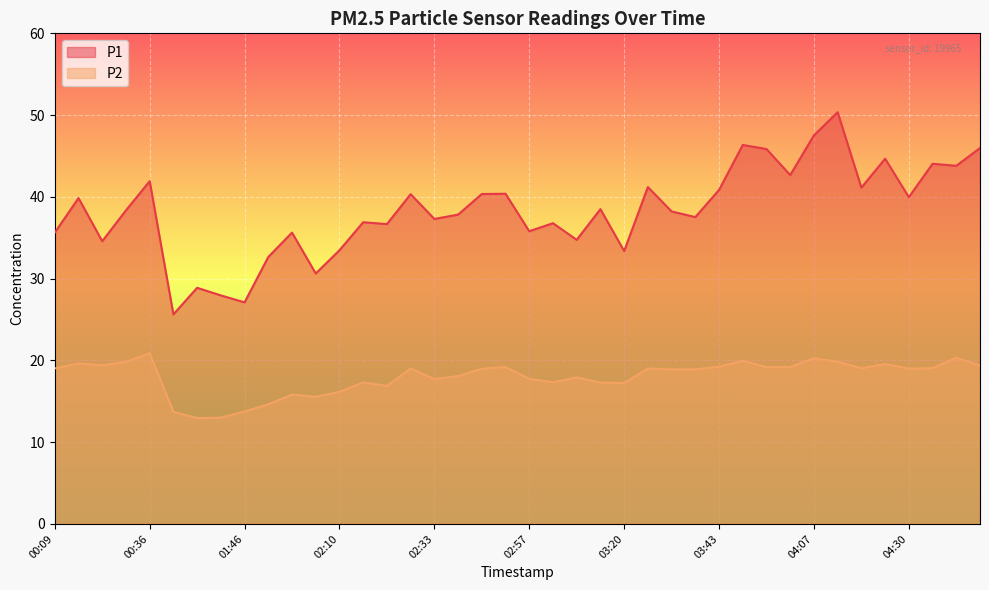

What is the label of the 37th point from the left?

04:30